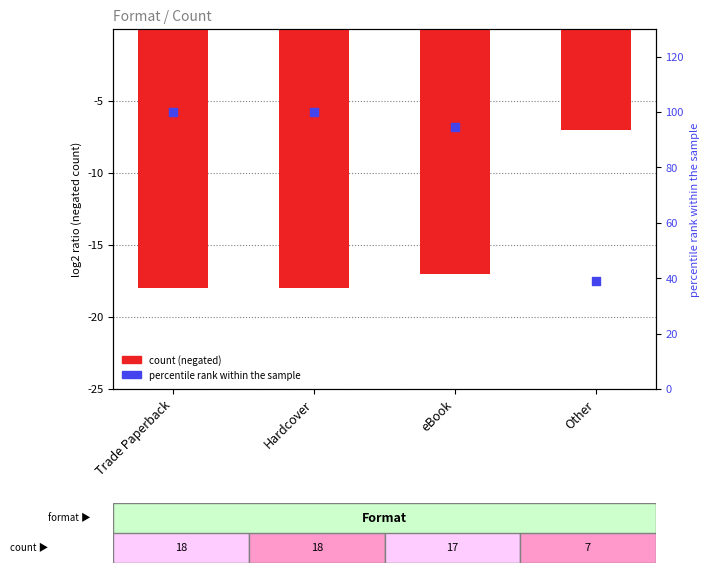

Which series has the largest total across all categories?

percentile rank